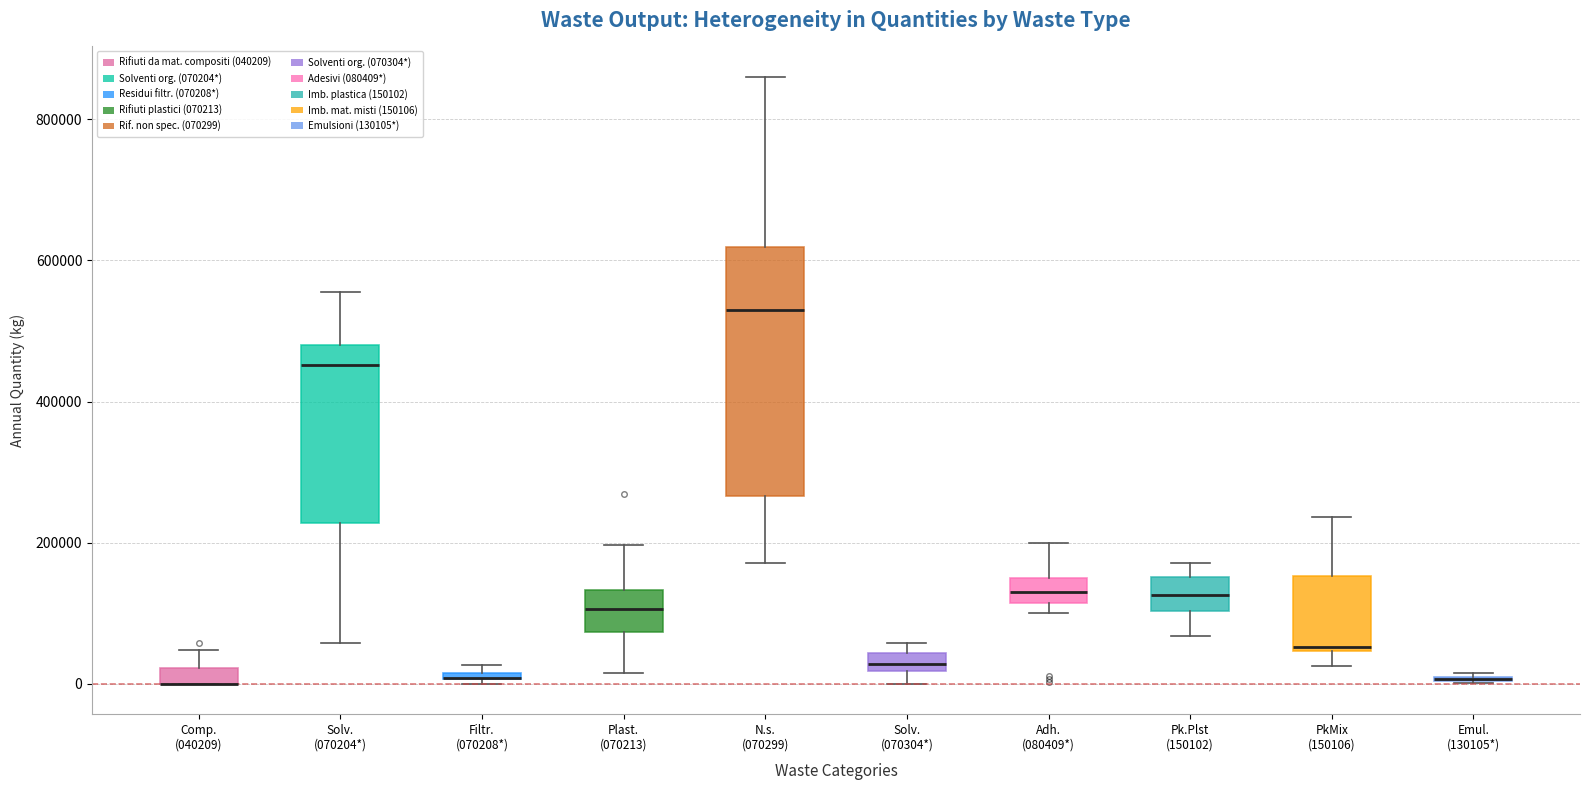

Which box is the tallest, from its lower edge to its upper edge?

N.s. (070299)